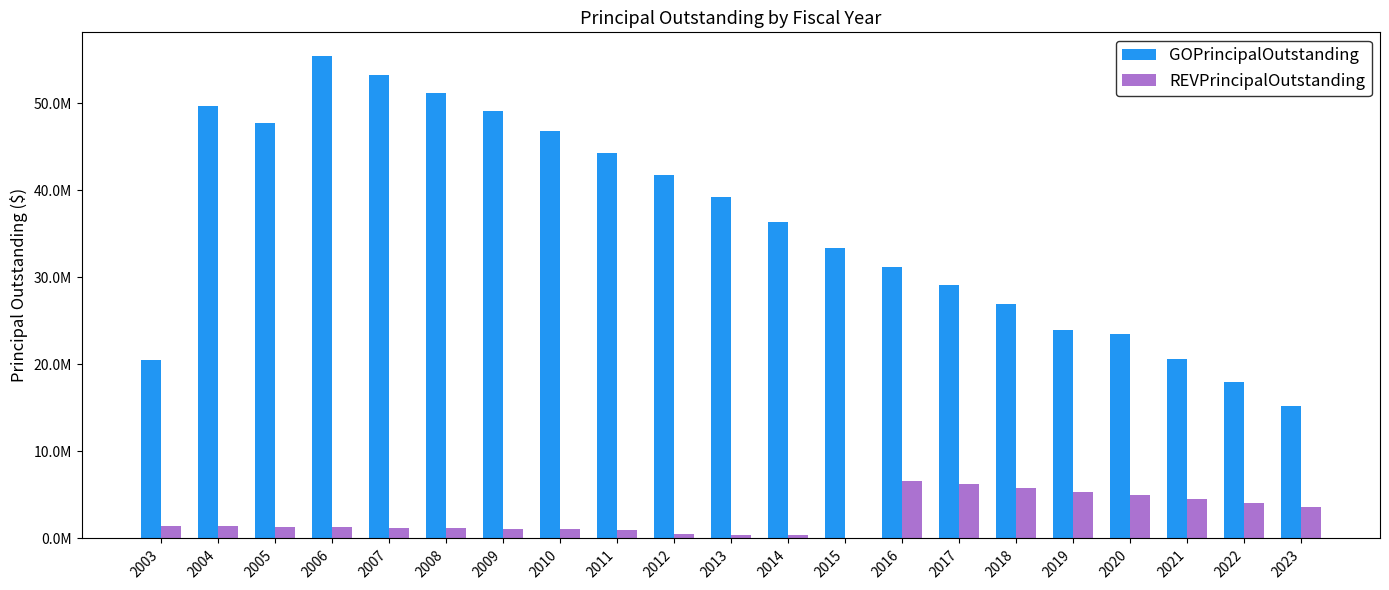

Which series has the largest total across all categories?

GOPrincipalOutstanding